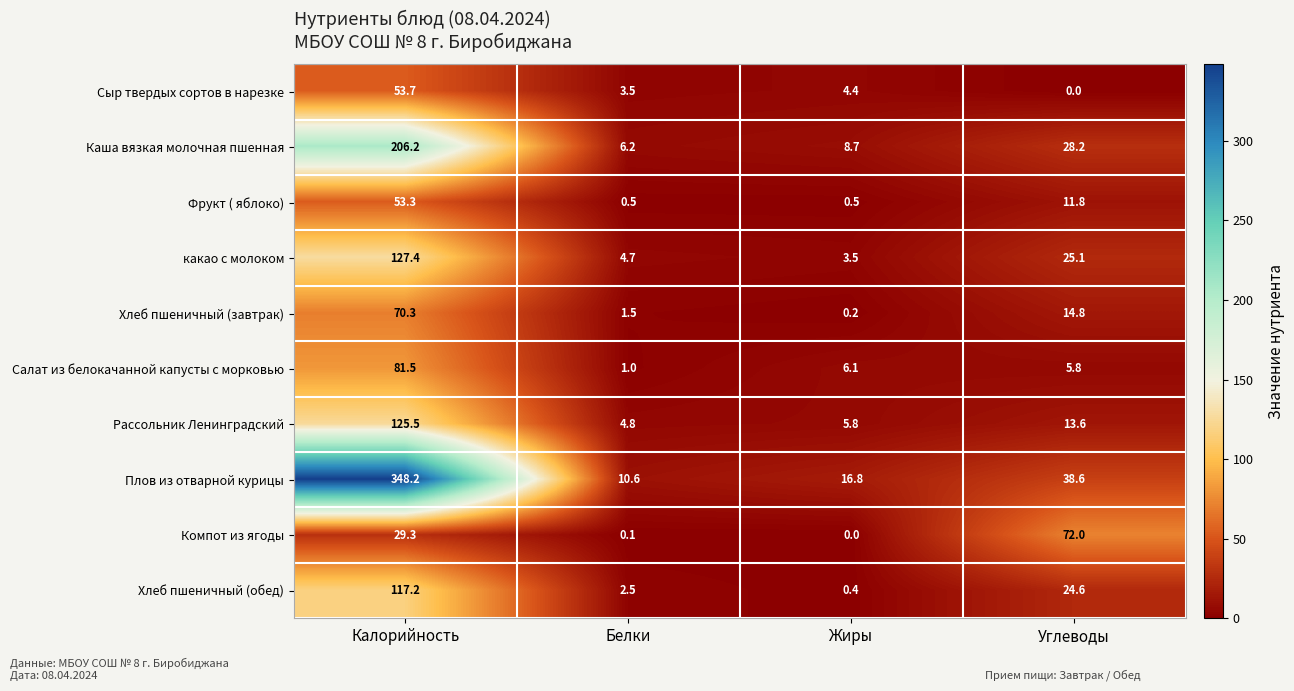

At which category does the chart reach its peak across all series?

Калорийность